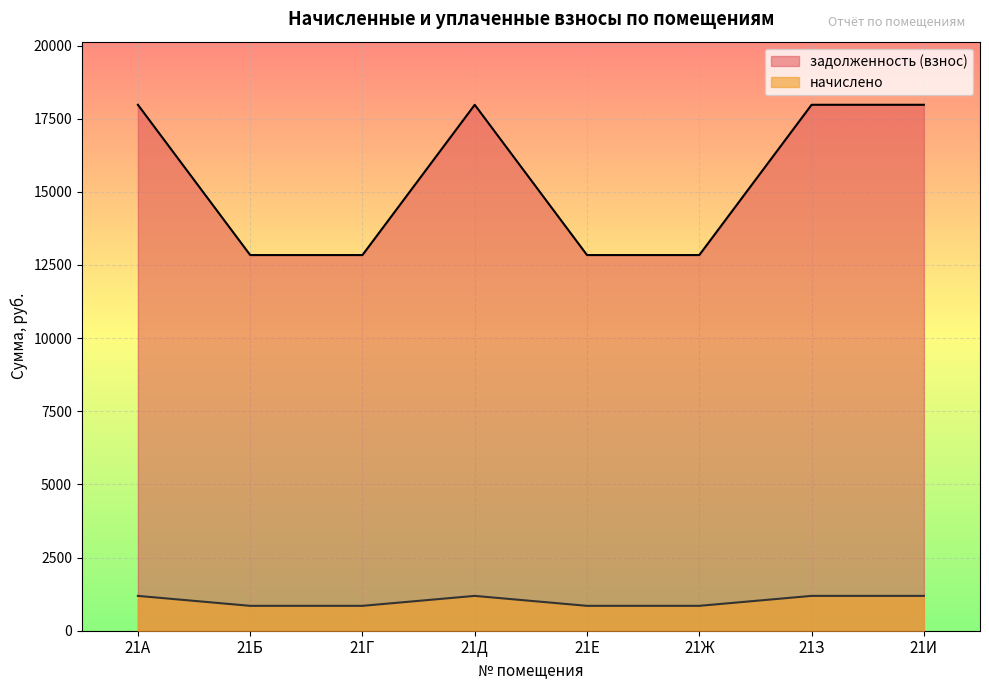

At which category does задолженность (взнос) reach its first local peak?

21Д